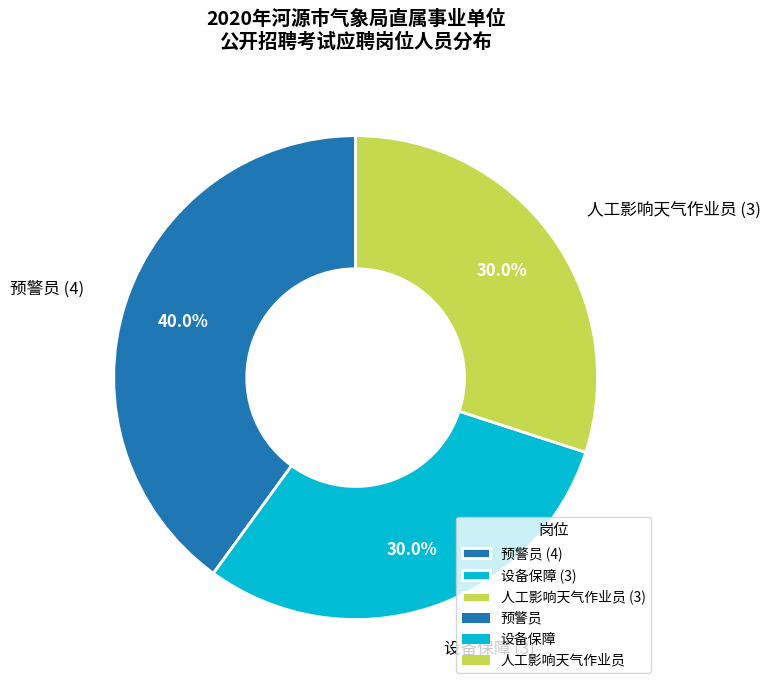

How many segments does this pie chart have?

3